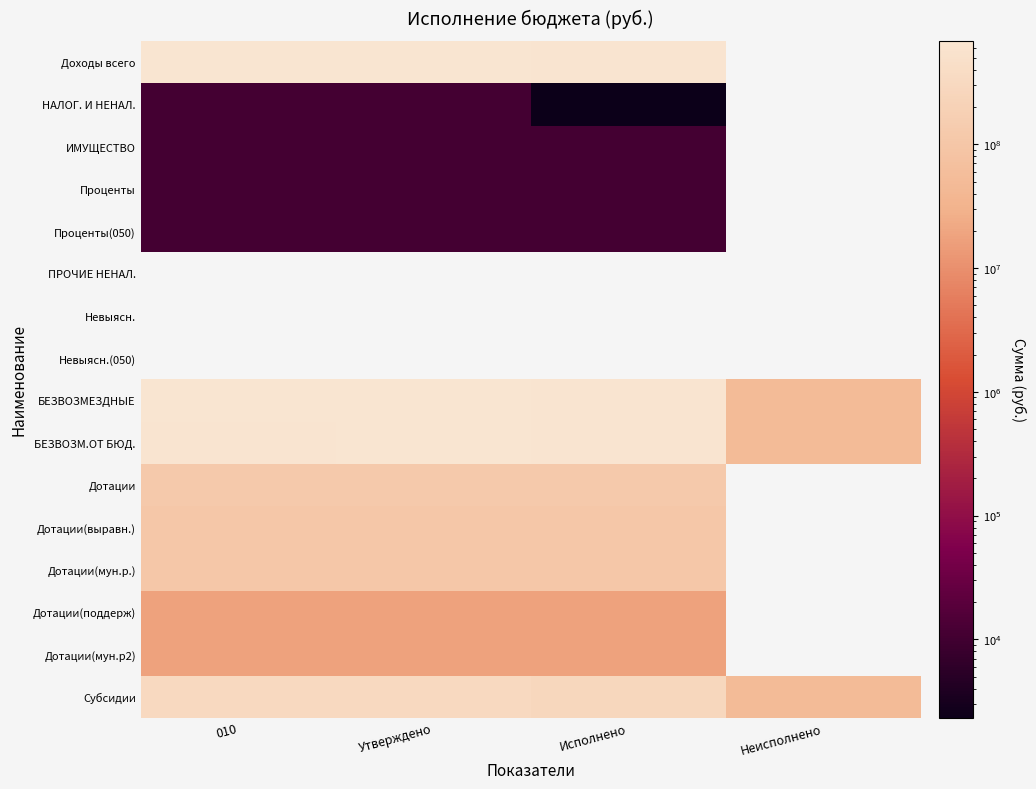

At which category does the chart reach its minimum across all series?

Неисполнено